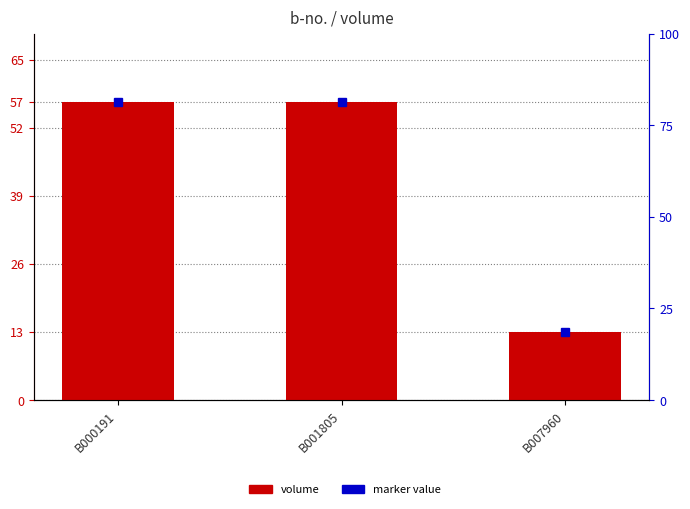

What is the sum of all values?

127